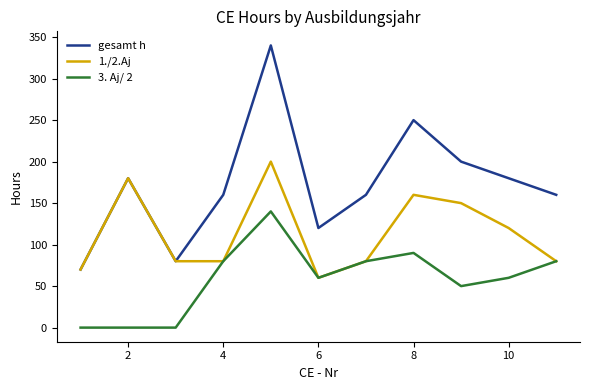

True or false: 3. Aj/ 2 and gesamt h intersect in this chart.

False